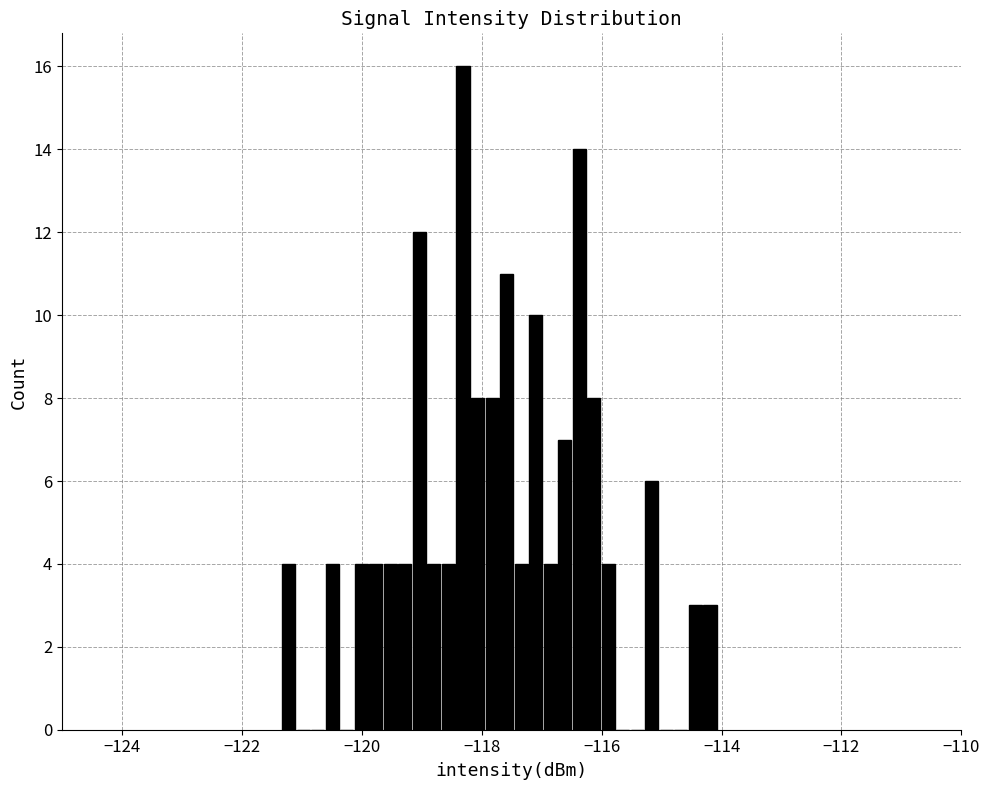

Read against the x-axis, roughly where is the centre of the tallest bar?

-118.4